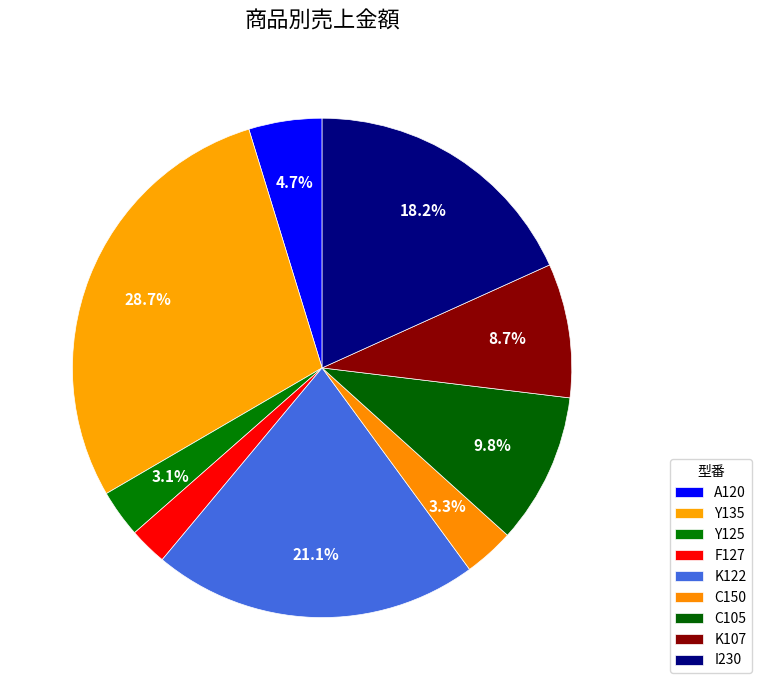

Which slice is the smallest?

F127